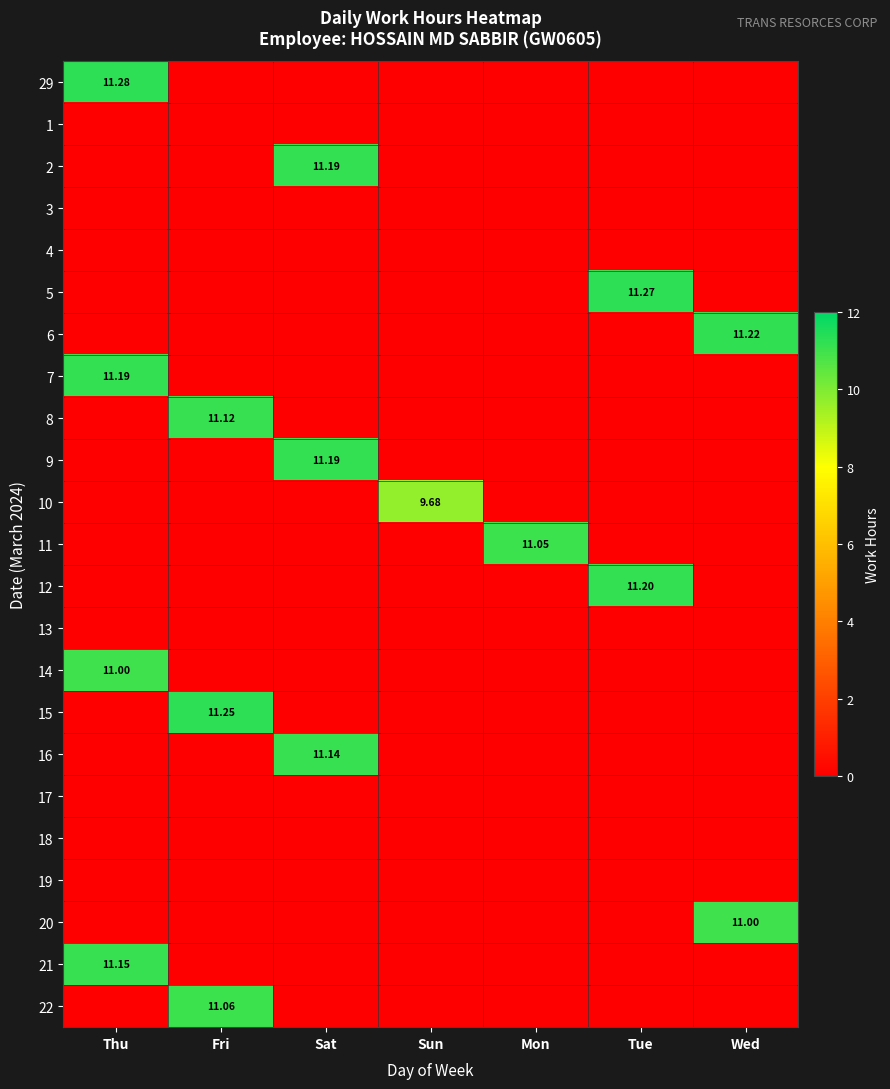

The value of 12 at Sat is 0.0. True or false?

True